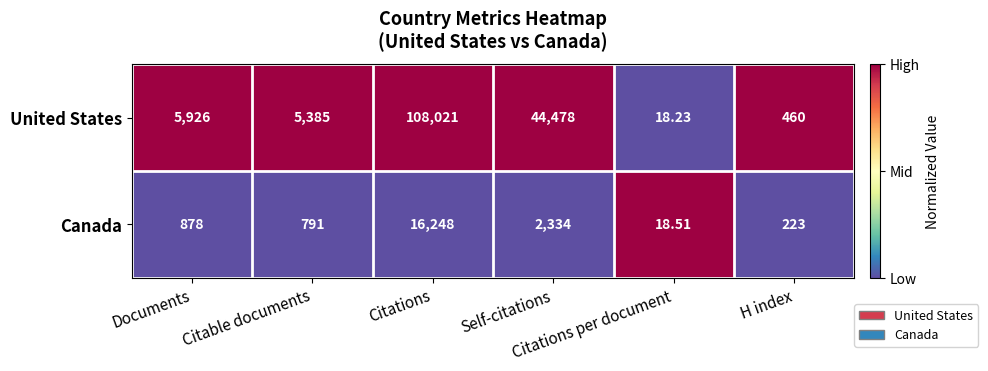

Which series has the largest total across all categories?

United States